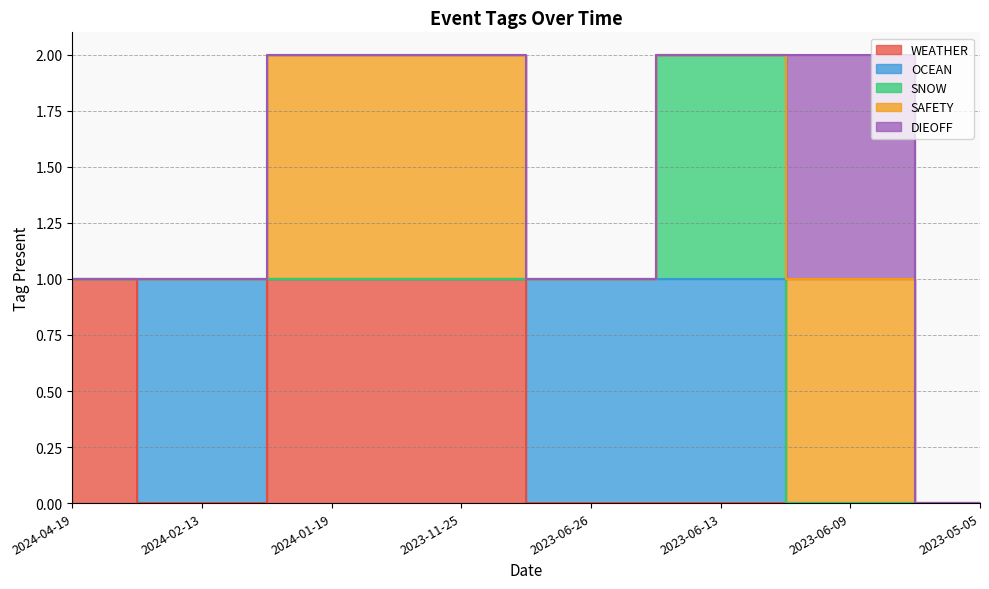

At which category does SNOW reach its first local peak?

2023-06-13